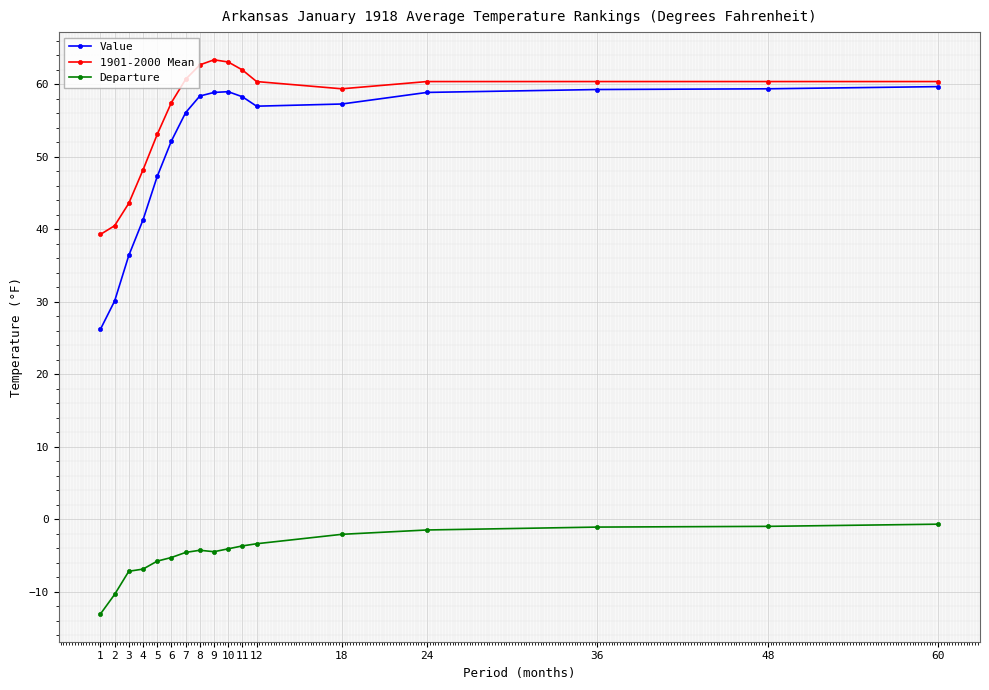

True or false: 1901-2000 Mean and Departure intersect in this chart.

False